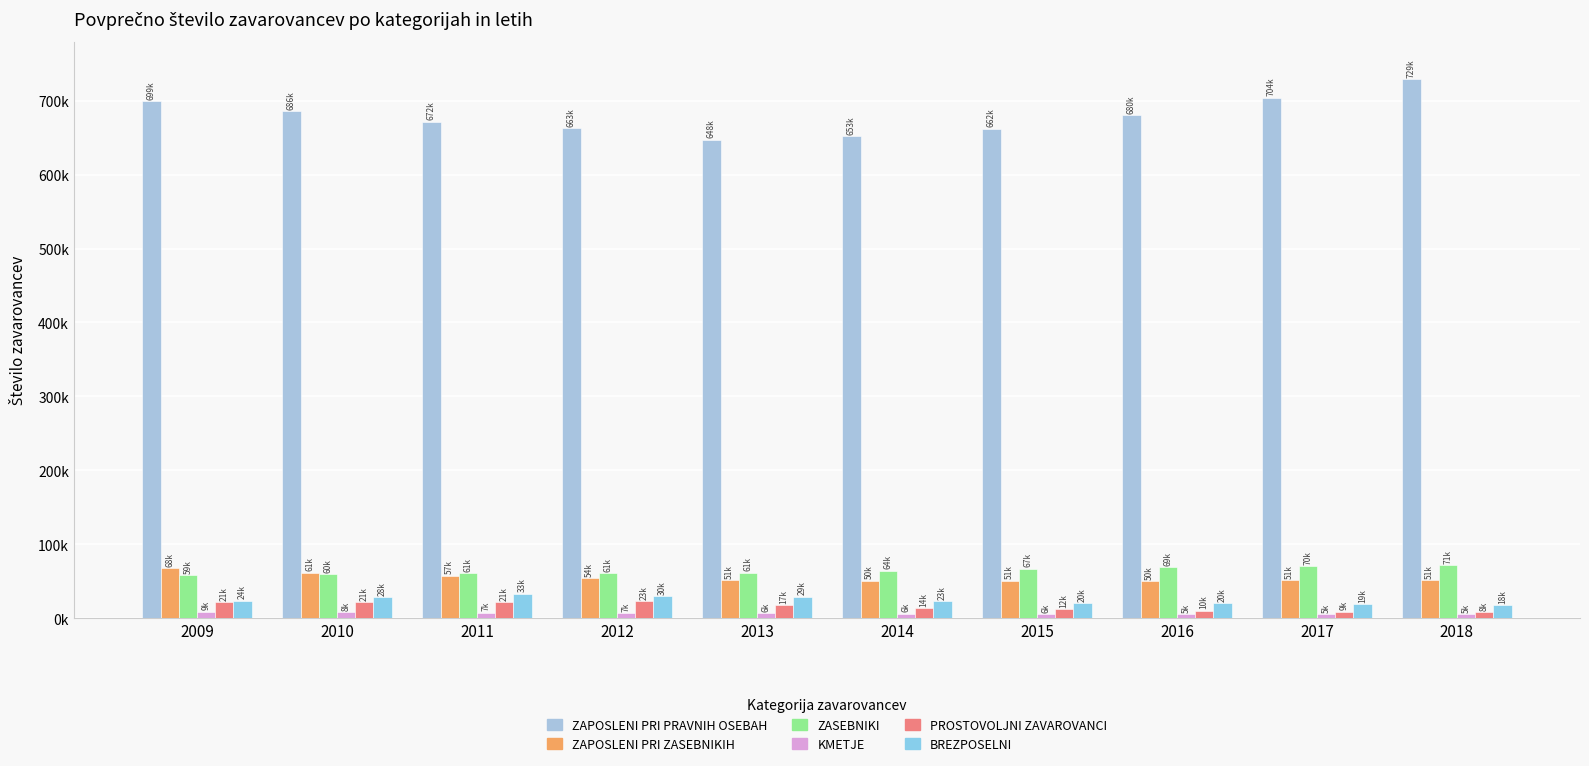

Reading left to right, transcribe all the data shown in this chart.

ZAPOSLENI PRI PRAVNIH OSEBAH: 2009=699436	2010=685733	2011=671812	2012=662552	2013=647585	2014=652557	2015=662316	2016=680214	2017=704318	2018=729257
ZAPOSLENI PRI ZASEBNIKIH: 2009=67937	2010=61461	2011=57238	2012=54491	2013=51139	2014=50483	2015=50761	2016=50312	2017=50973	2018=50946
ZASEBNIKI: 2009=58508	2010=59825	2011=61258	2012=60823	2013=61395	2014=64351	2015=66845	2016=68654	2017=70198	2018=71443
KMETJE: 2009=8731	2010=8129	2011=7371	2012=6760	2013=6231	2014=5942	2015=5633	2016=5387	2017=5100	2018=4890
PROSTOVOLJNI ZAVAROVANCI: 2009=21114	2010=21300	2011=21303	2012=23223	2013=17191	2014=13568	2015=11656	2016=10043	2017=8779	2018=8249
BREZPOSELNI: 2009=23755	2010=28288	2011=33200	2012=30017	2013=28887	2014=23192	2015=20328	2016=19942	2017=19009	2018=17566